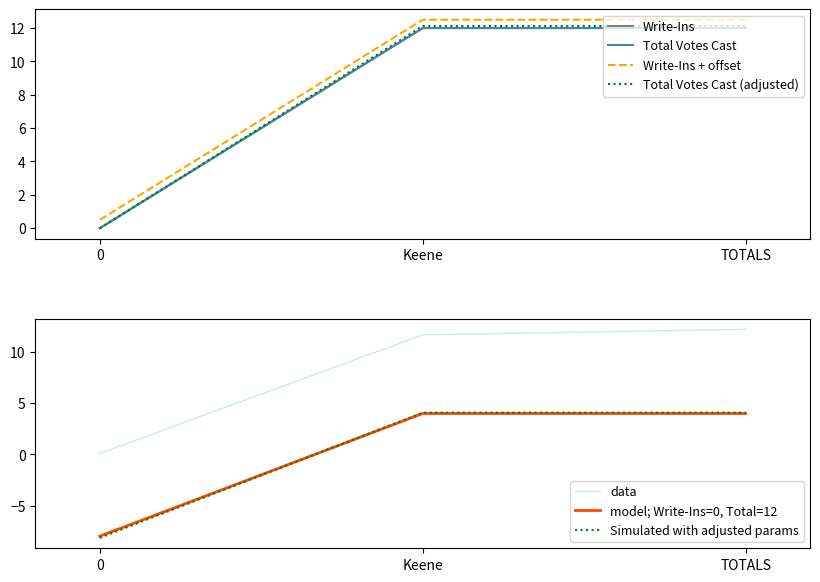

Count the number of categories in the chart.

3